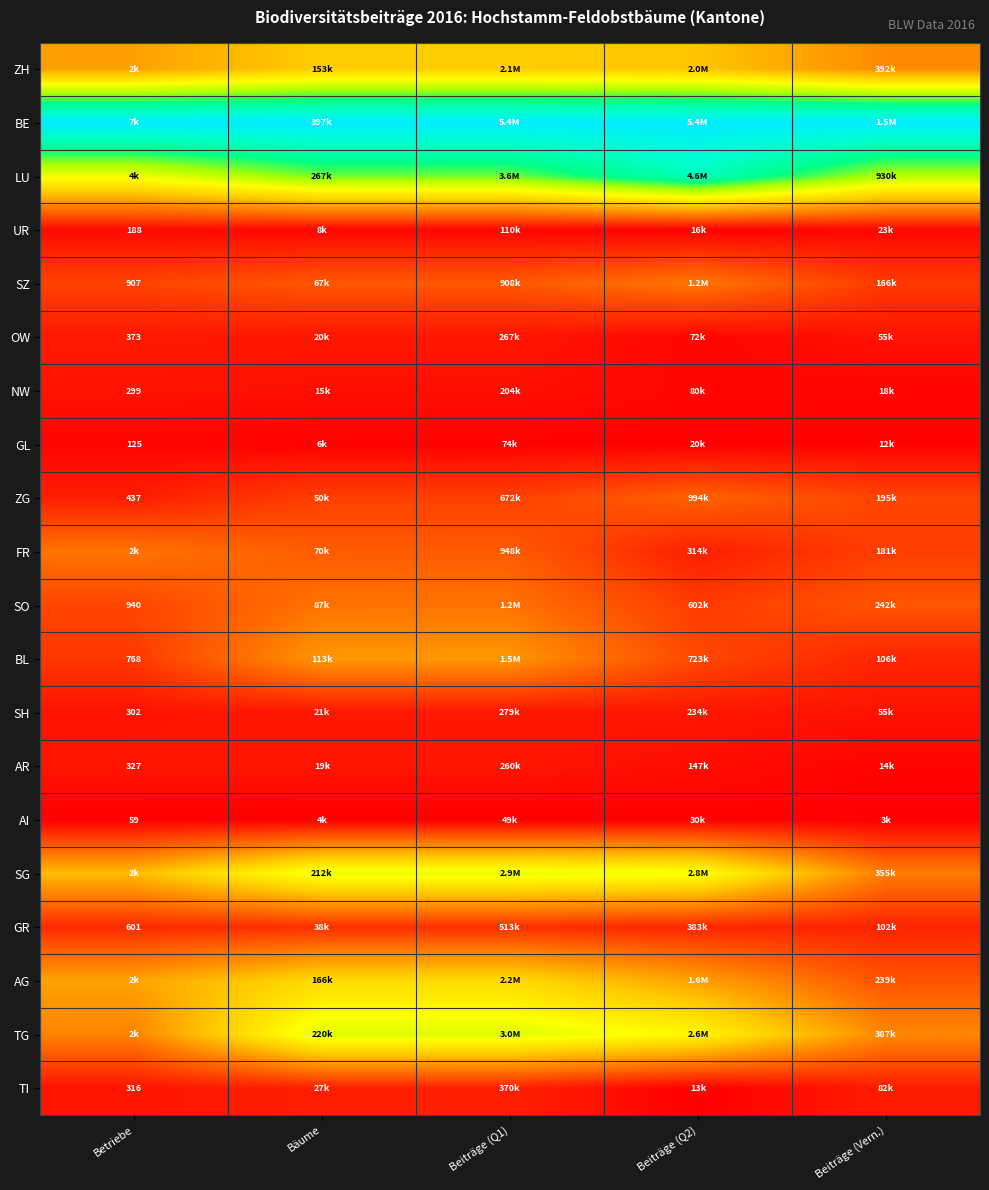

True or false: ZG has a value of 0.1 at Bäume.

False